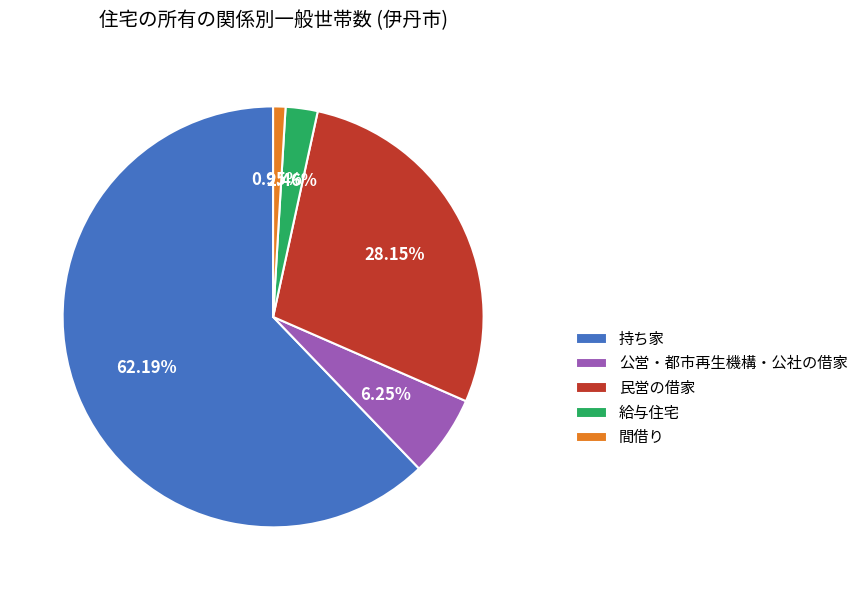

What is the majority slice?

持ち家